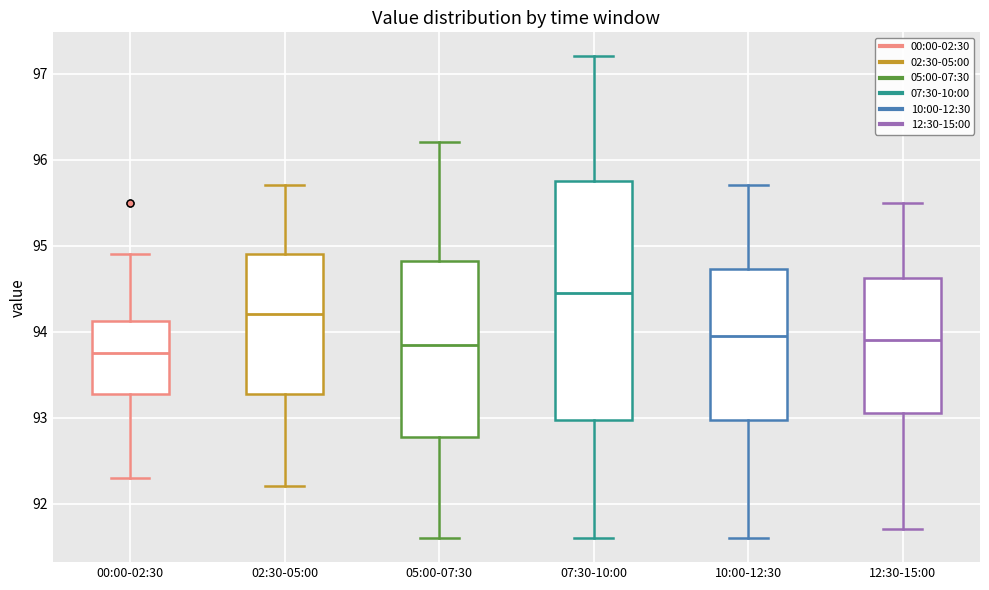

Reading left to right, transcribe this box plot: for each box, give where its median line is, the range the box spans, and where its two whiskers end, as read against the y-axis. The values are not printed on the chart, so give them approximately, as read against the axis.

00:00-02:30: median 93.8, box 93.3 to 94.1, whiskers 92.3 to 94.9
02:30-05:00: median 94.2, box 93.3 to 94.9, whiskers 92.2 to 95.7
05:00-07:30: median 93.9, box 92.8 to 94.8, whiskers 91.6 to 96.2
07:30-10:00: median 94.5, box 93.0 to 95.8, whiskers 91.6 to 97.2
10:00-12:30: median 94.0, box 93.0 to 94.7, whiskers 91.6 to 95.7
12:30-15:00: median 93.9, box 93.1 to 94.6, whiskers 91.7 to 95.5